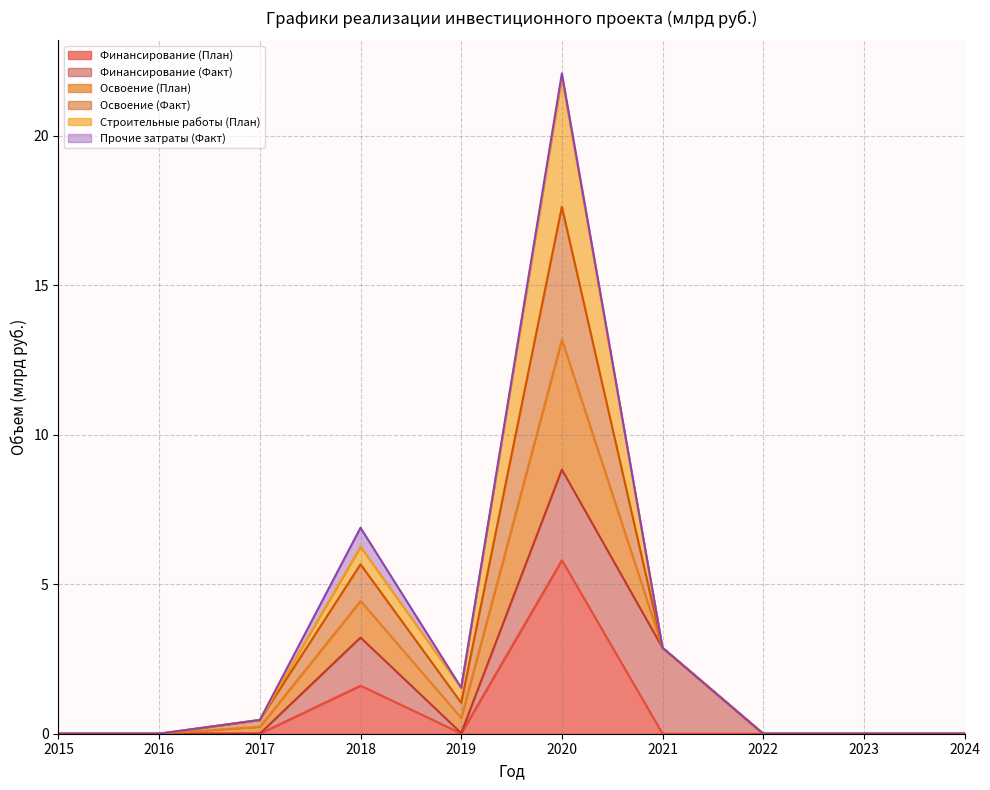

Which category has the highest value in the Финансирование (План) series?

2020